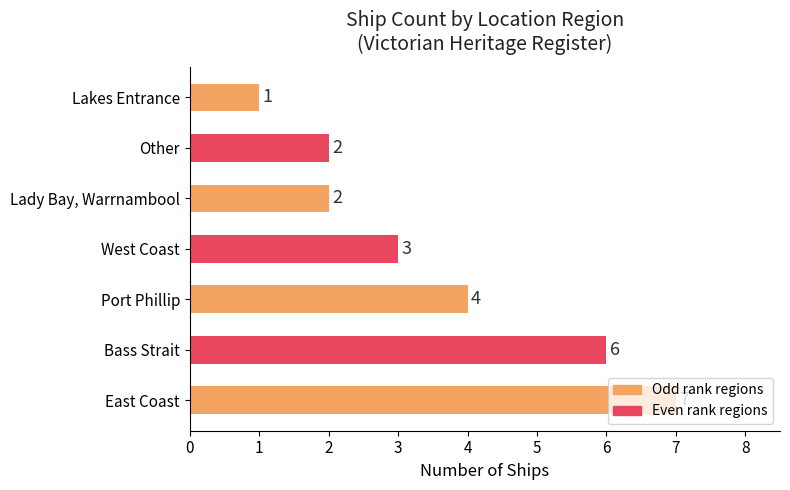

What is the average value?

4